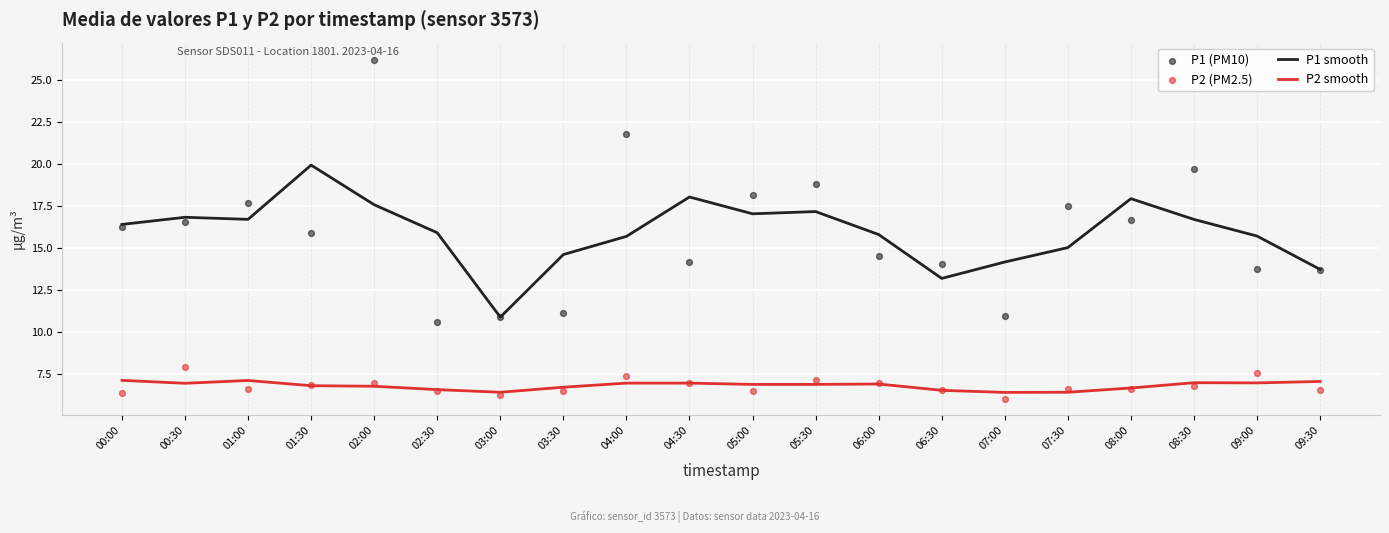

Which series contains the highest Y value?

P1 (PM10)